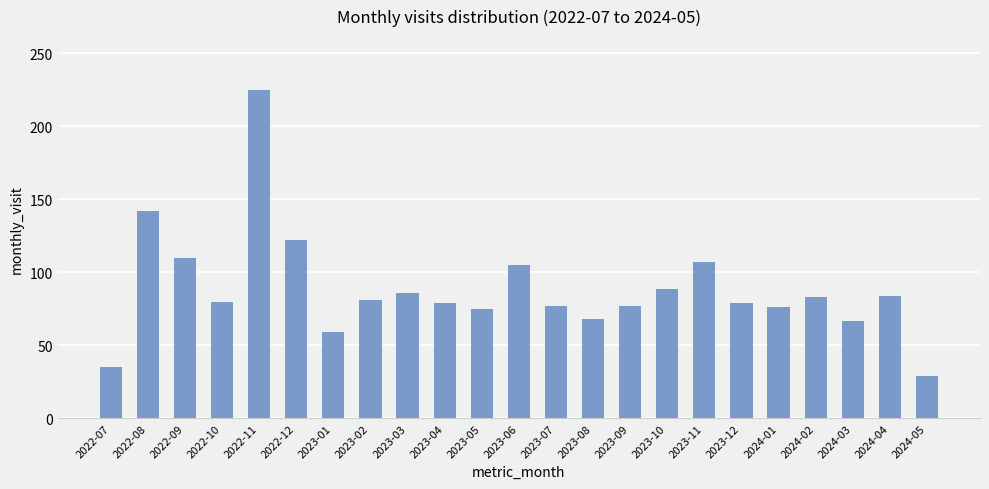

What is the sum of the values at 2023-12 and 2024-04?

163